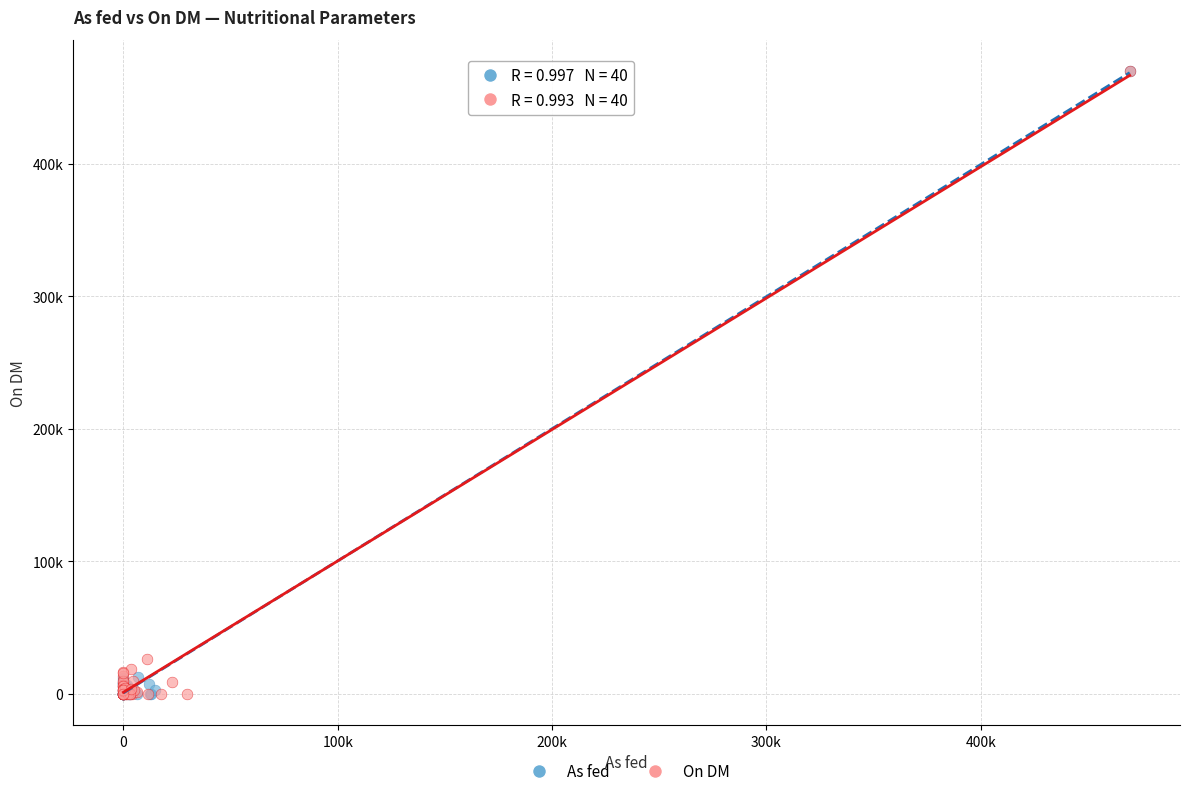

What are all the series names shown in the legend?

As fed, On DM